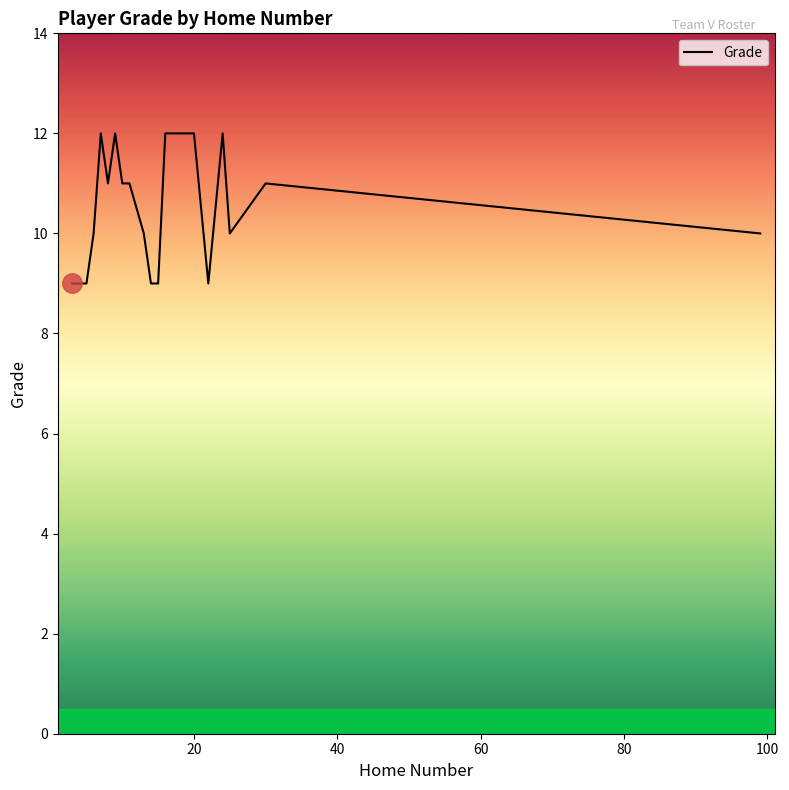

How many lines are shown in the chart?

1